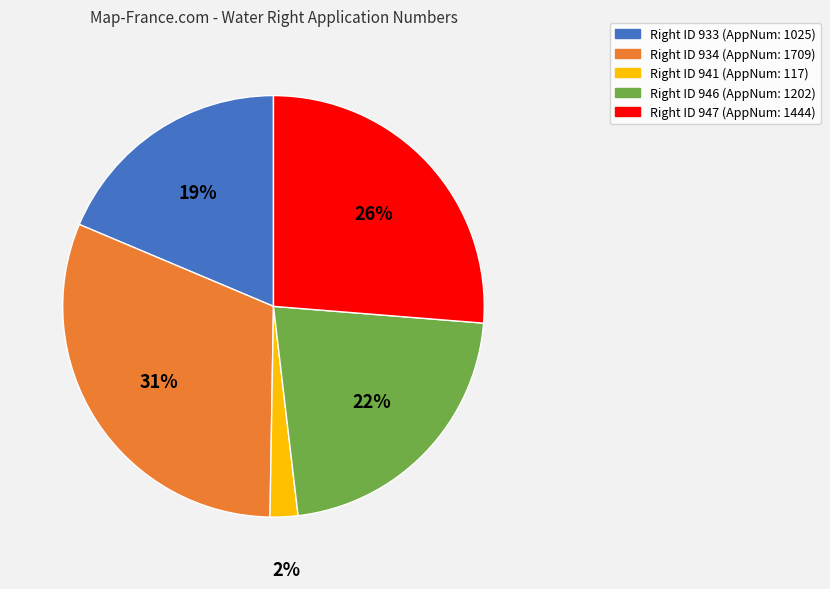

To the nearest percent, what is the average slice percentage?

20%